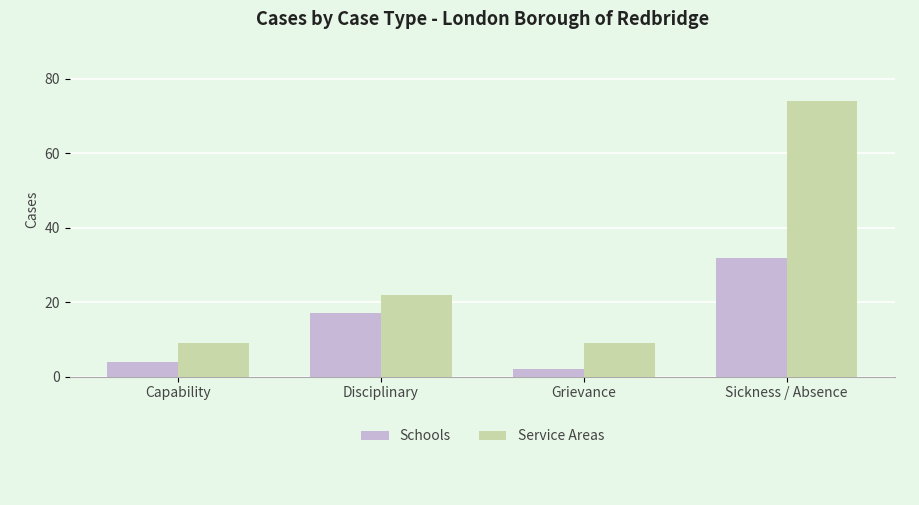

What is the label of the 2nd bar from the left?

Disciplinary